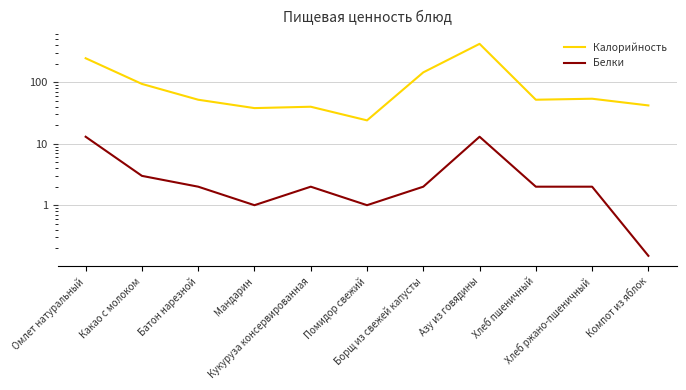

What is the value of the Белки point at the 4th from the left?

1.0